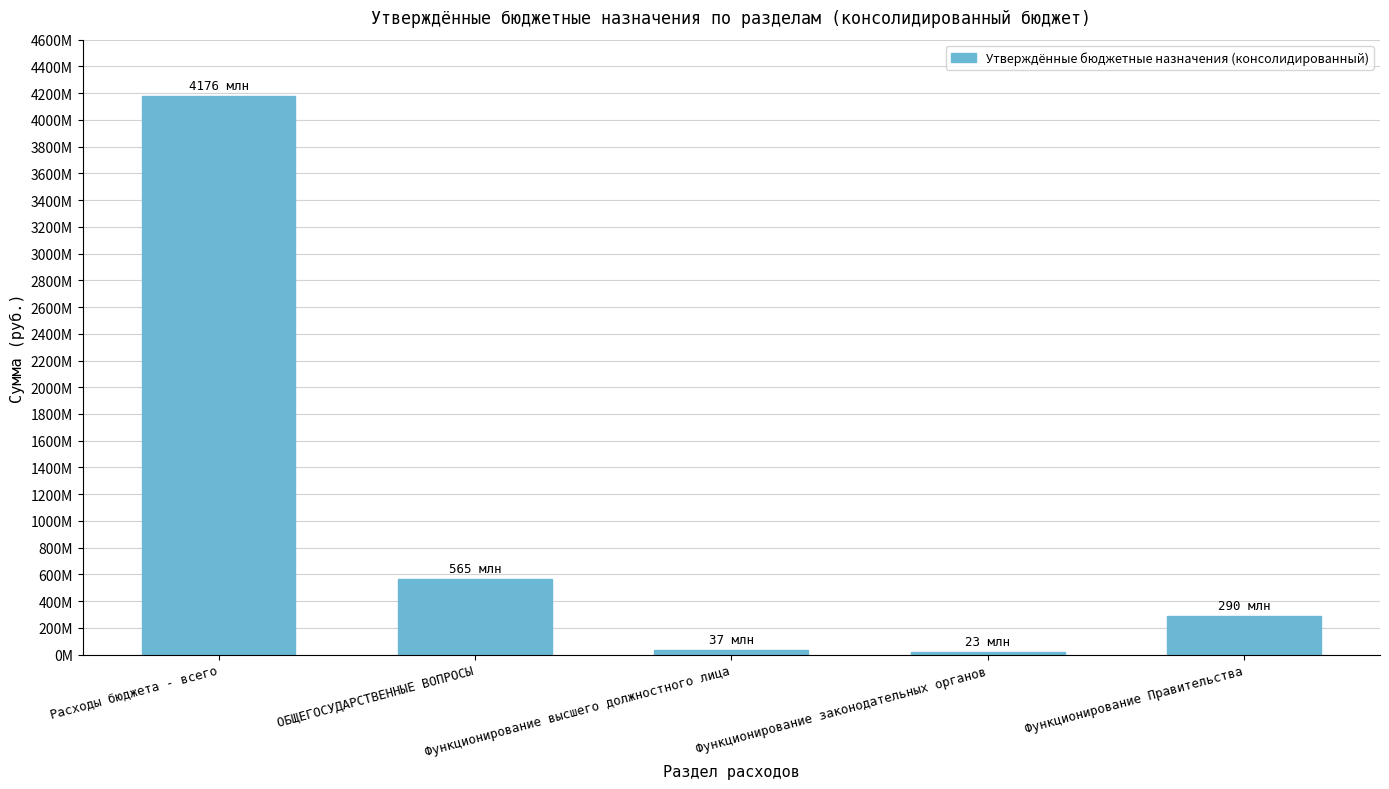

Does the chart contain any negative values?

No